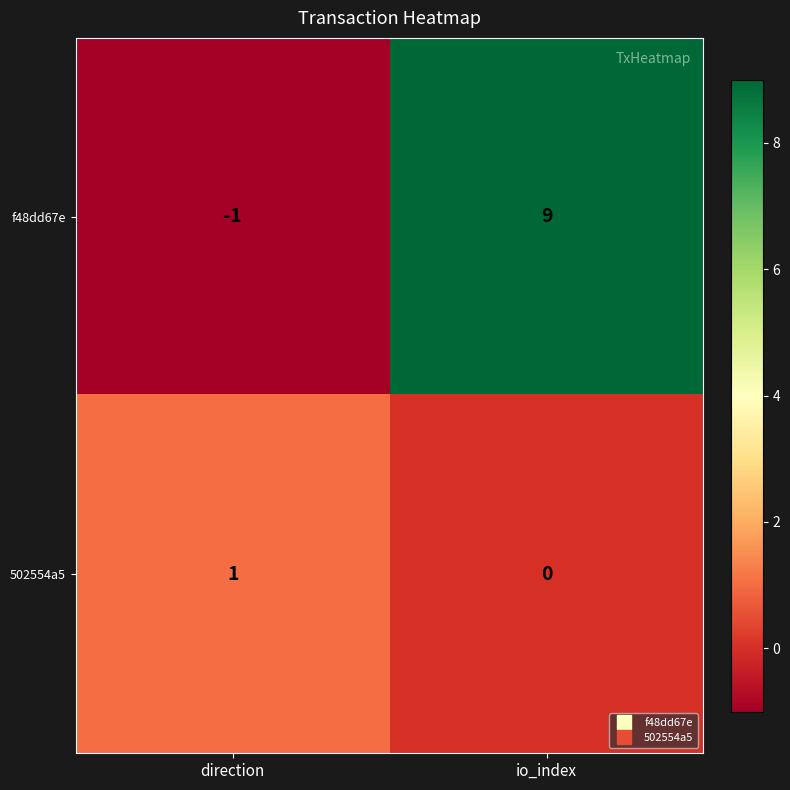

At io_index, list the series in order from smallest to largest.

502554a5, f48dd67e